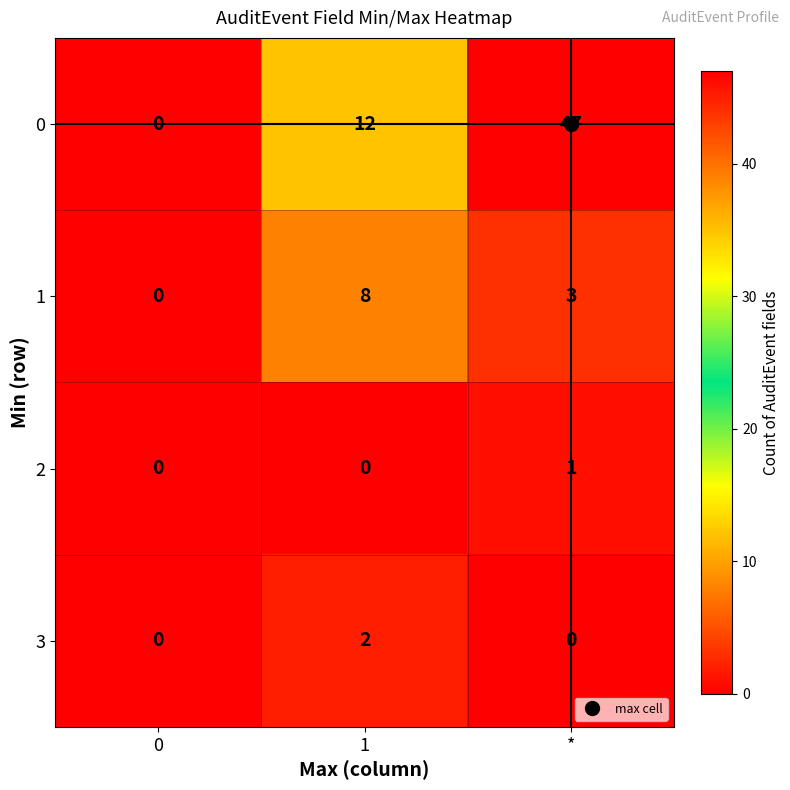

What is the difference between the maximum and minimum values in the 0 series?

47